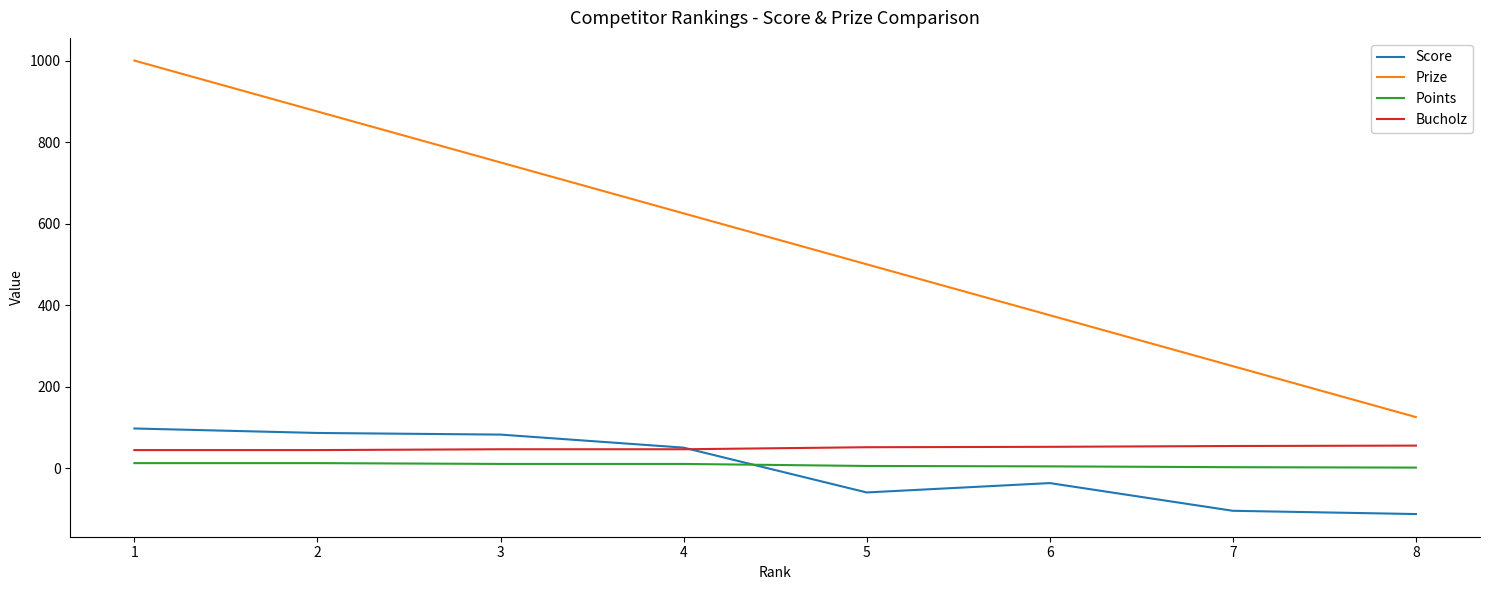

The value of Prize at 7 is 250. True or false?

True